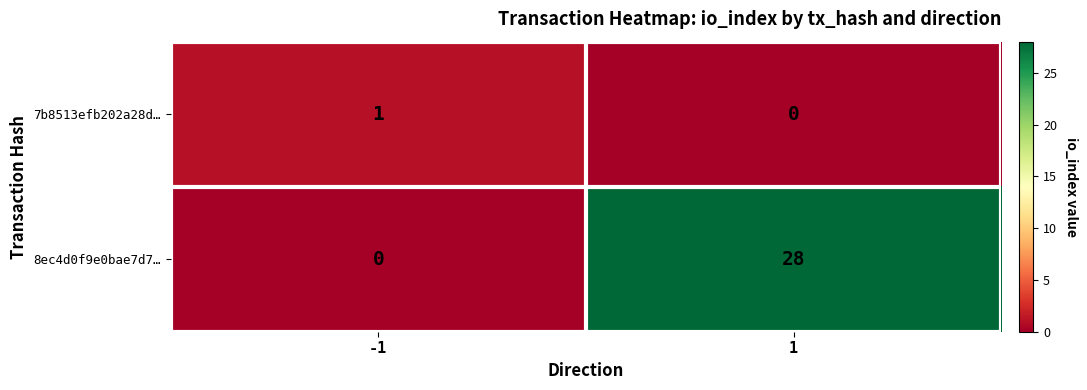

Which series changed the most between -1 and 1?

8ec4d0f9e0bae7d7…